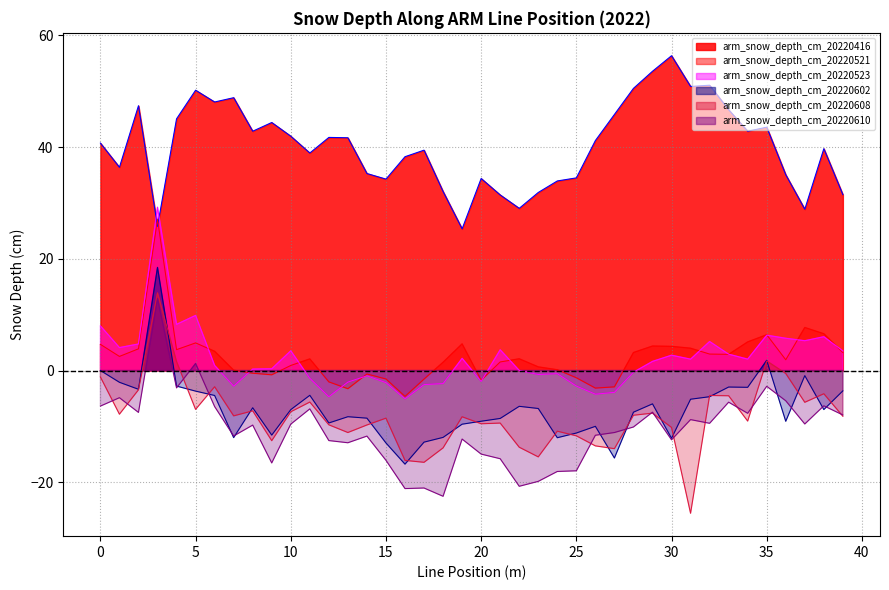

At which category is the sum across all series the highest?

30